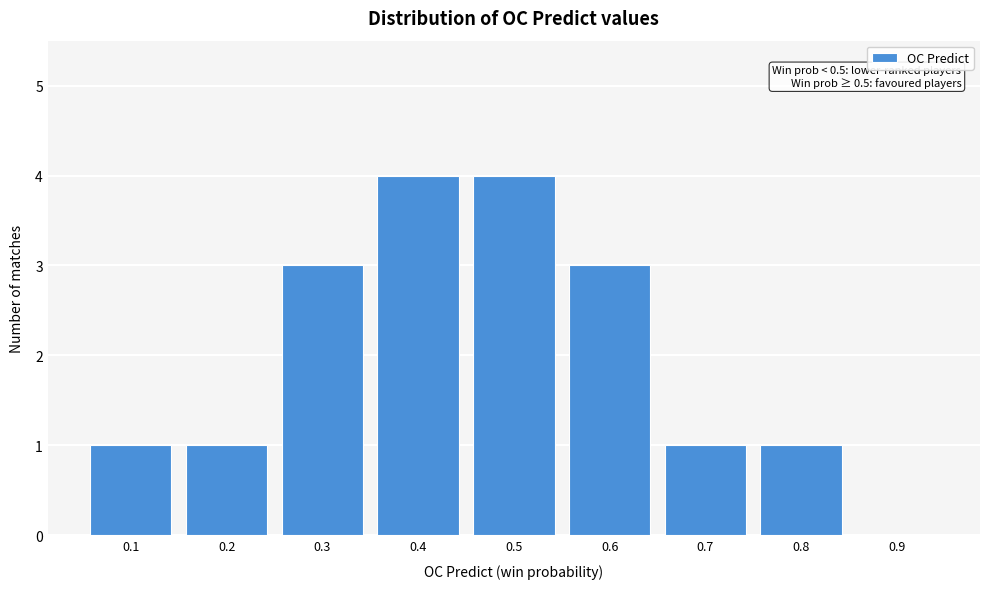

Reading right to left, transcribe all the data shown in this chart.

0.9=0	0.8=1	0.7=1	0.6=3	0.5=4	0.4=4	0.3=3	0.2=1	0.1=1